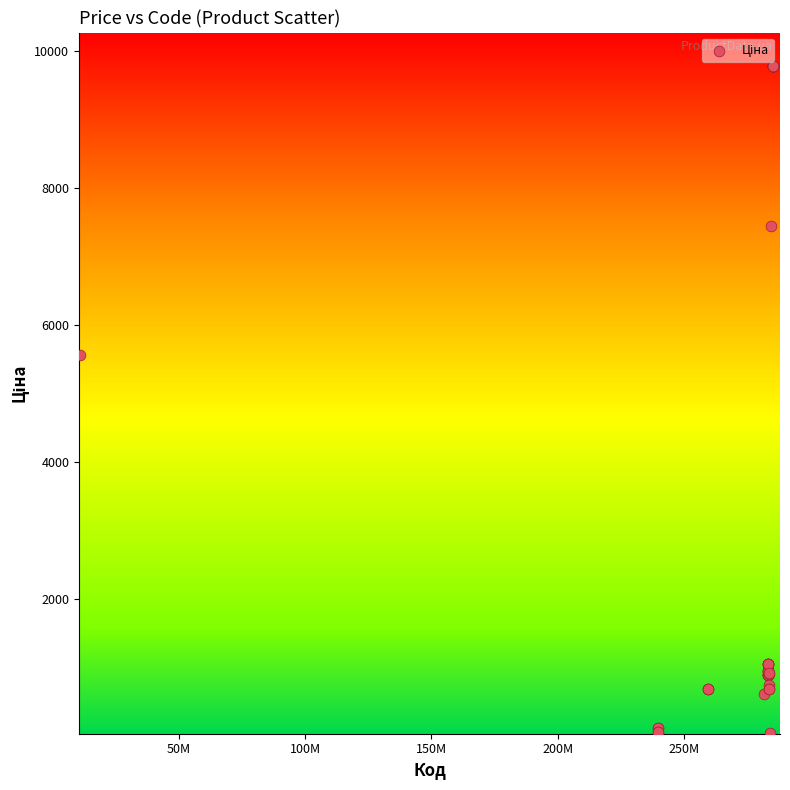

What Y value in the scatter plot is closest to 4903?

5560.3